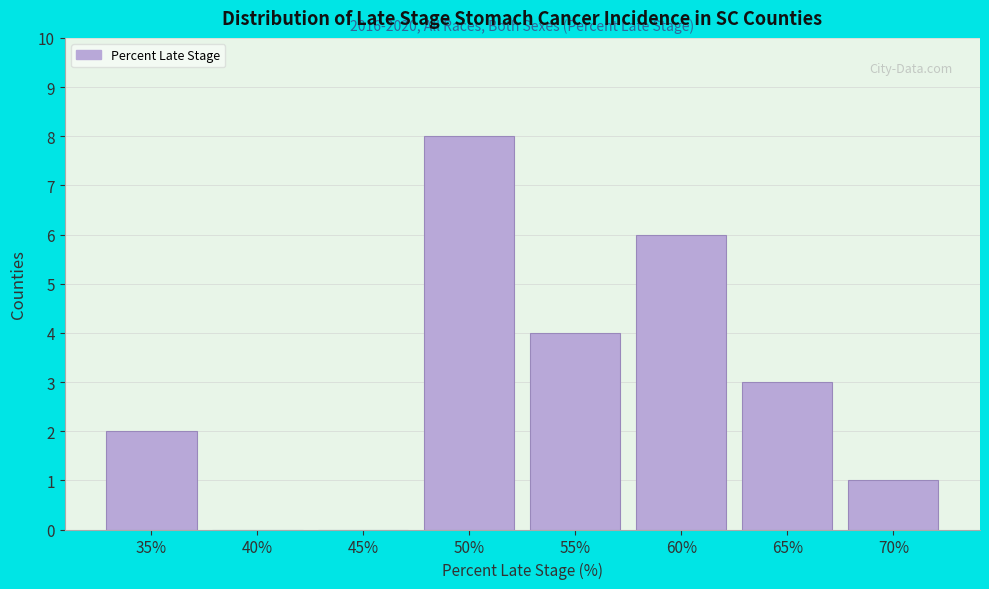

Reading right to left, transcribe all the data shown in this chart.

70%=1	65%=3	60%=6	55%=4	50%=8	45%=0	40%=0	35%=2